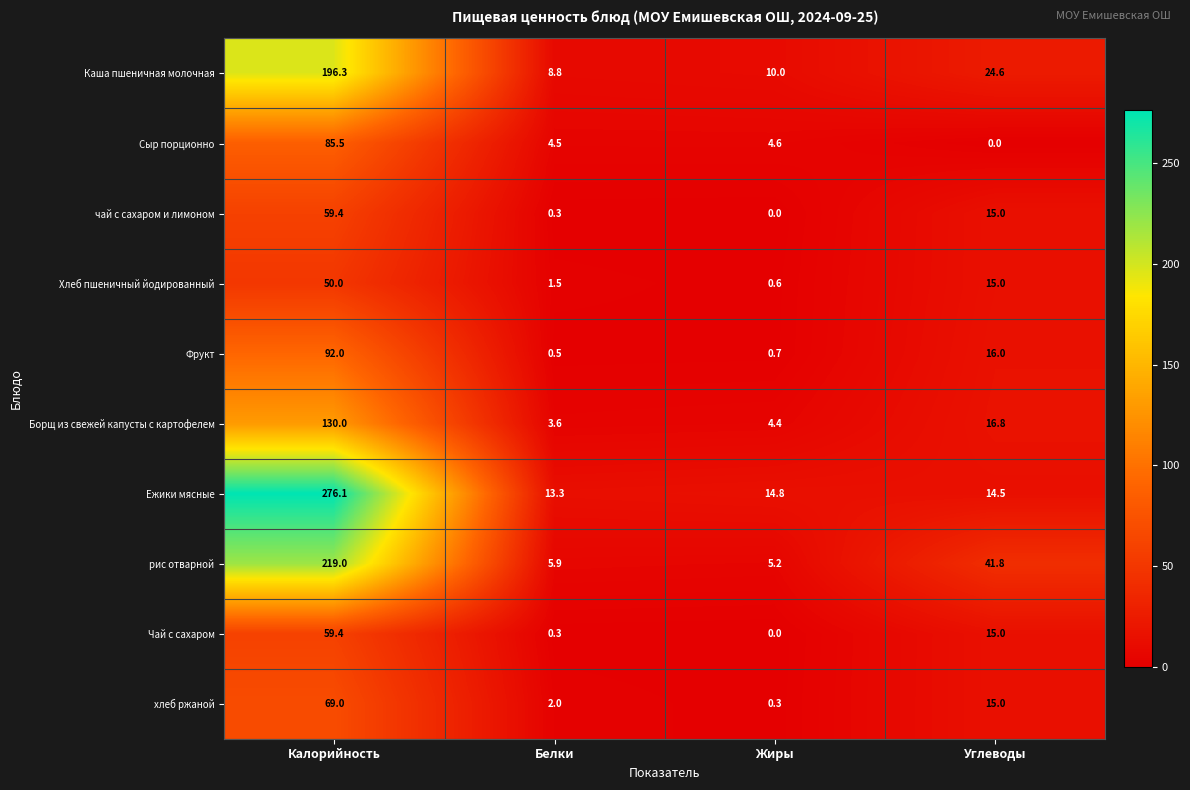

What is the maximum value for рис отварной?

219.0